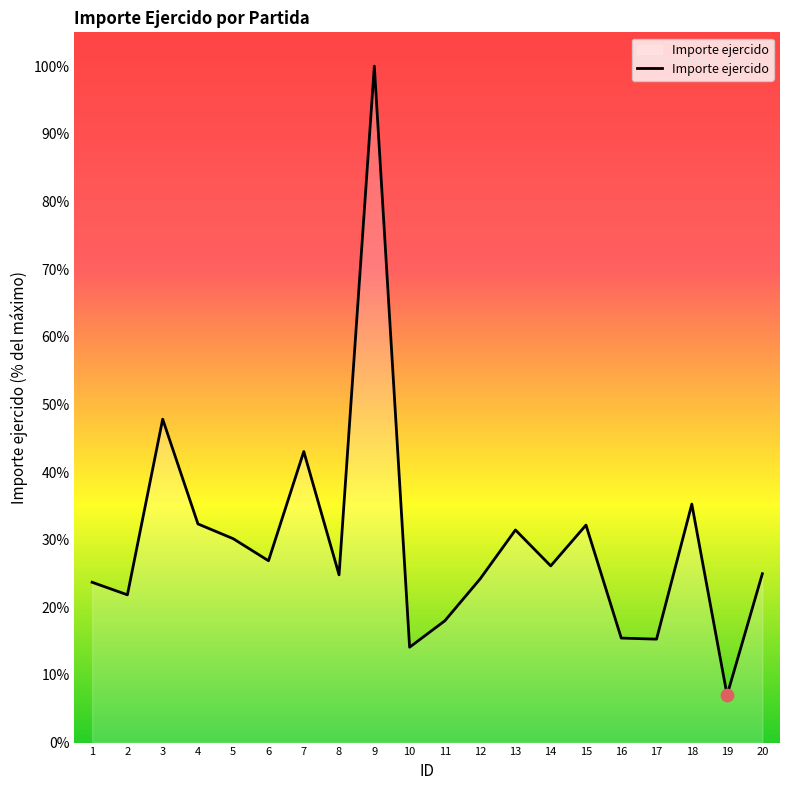

What is the change in value from 4 to 15?

-0.2